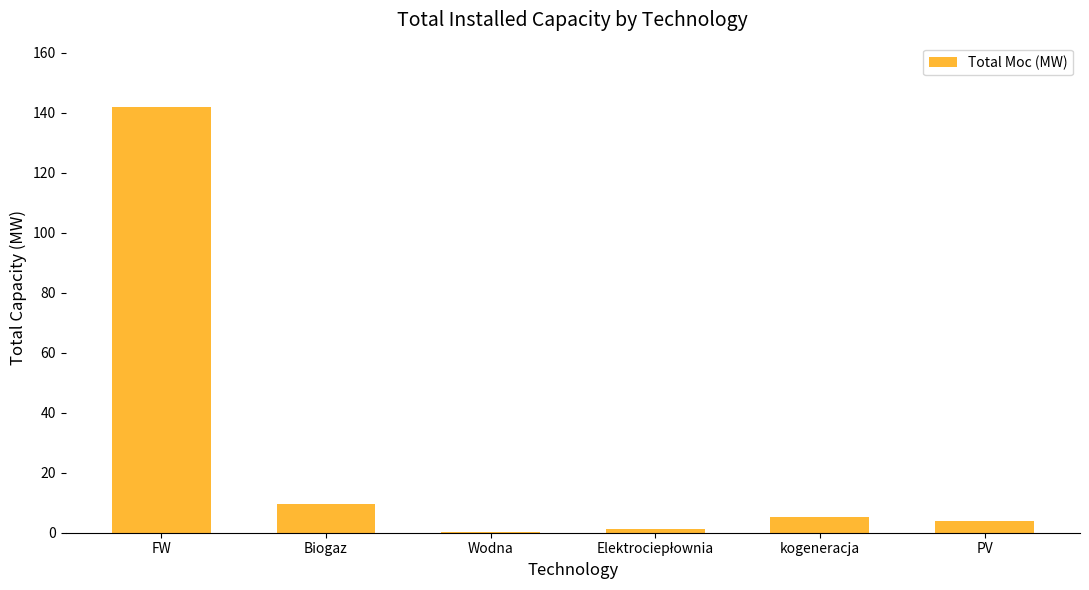

How many series are shown in this chart?

1